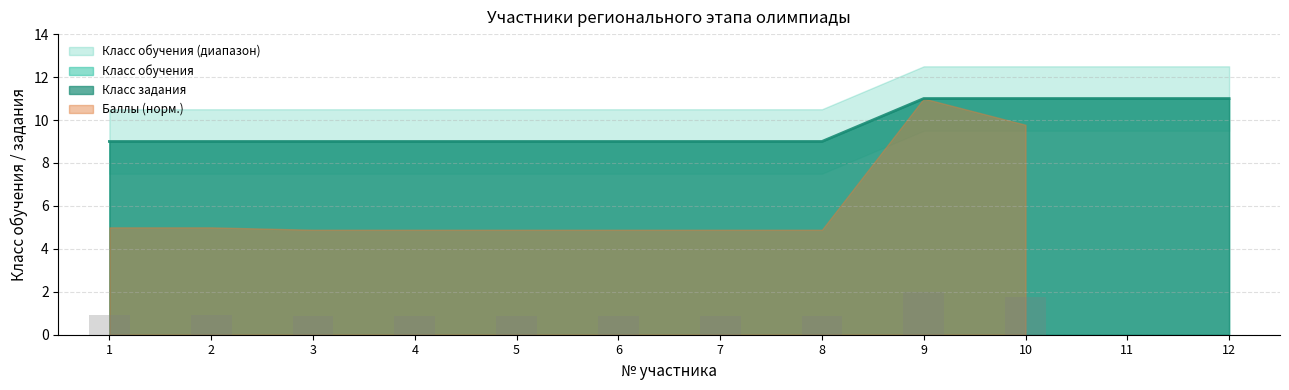

Which category has the lowest value across all series?

1